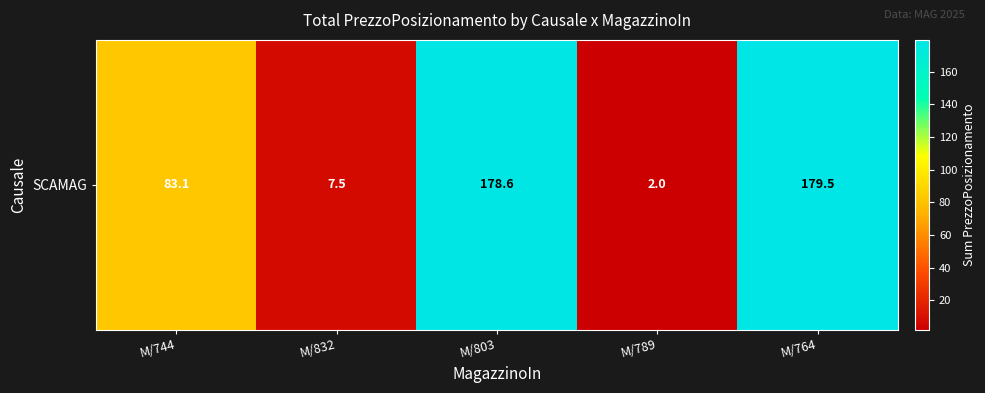

List the labels in order of value, smallest first.

M/789, M/832, M/744, M/803, M/764